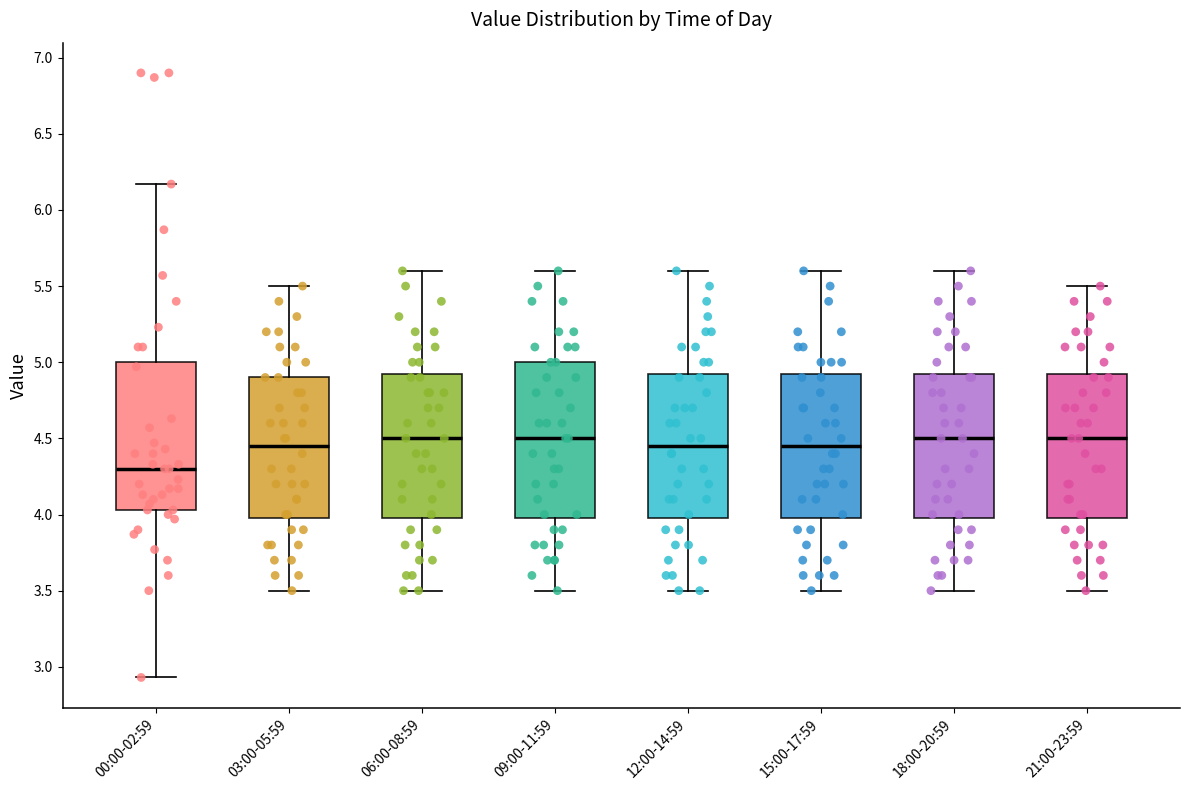

Which box is the tallest, from its lower edge to its upper edge?

09:00-11:59